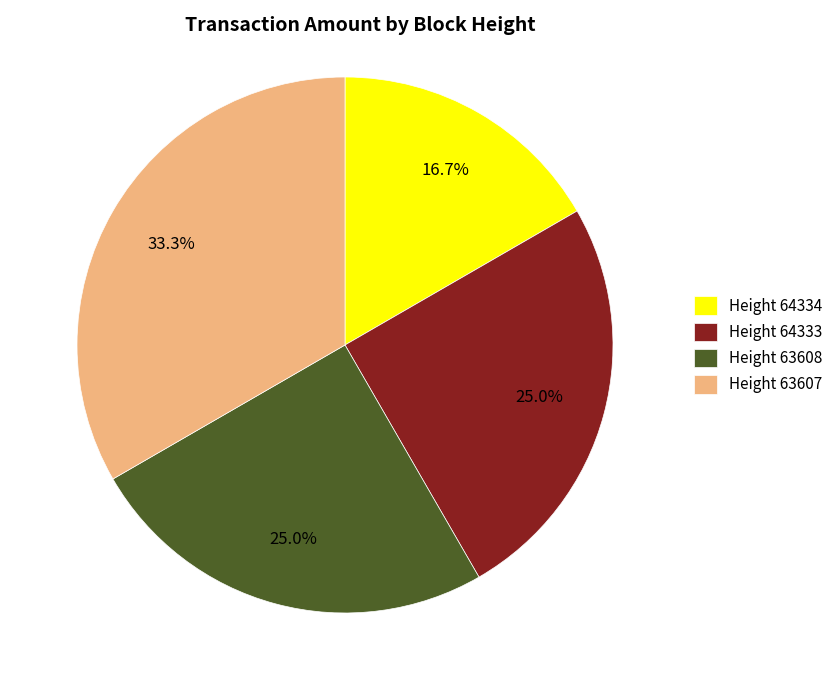

Which category has the biggest portion of the pie?

Height 63607